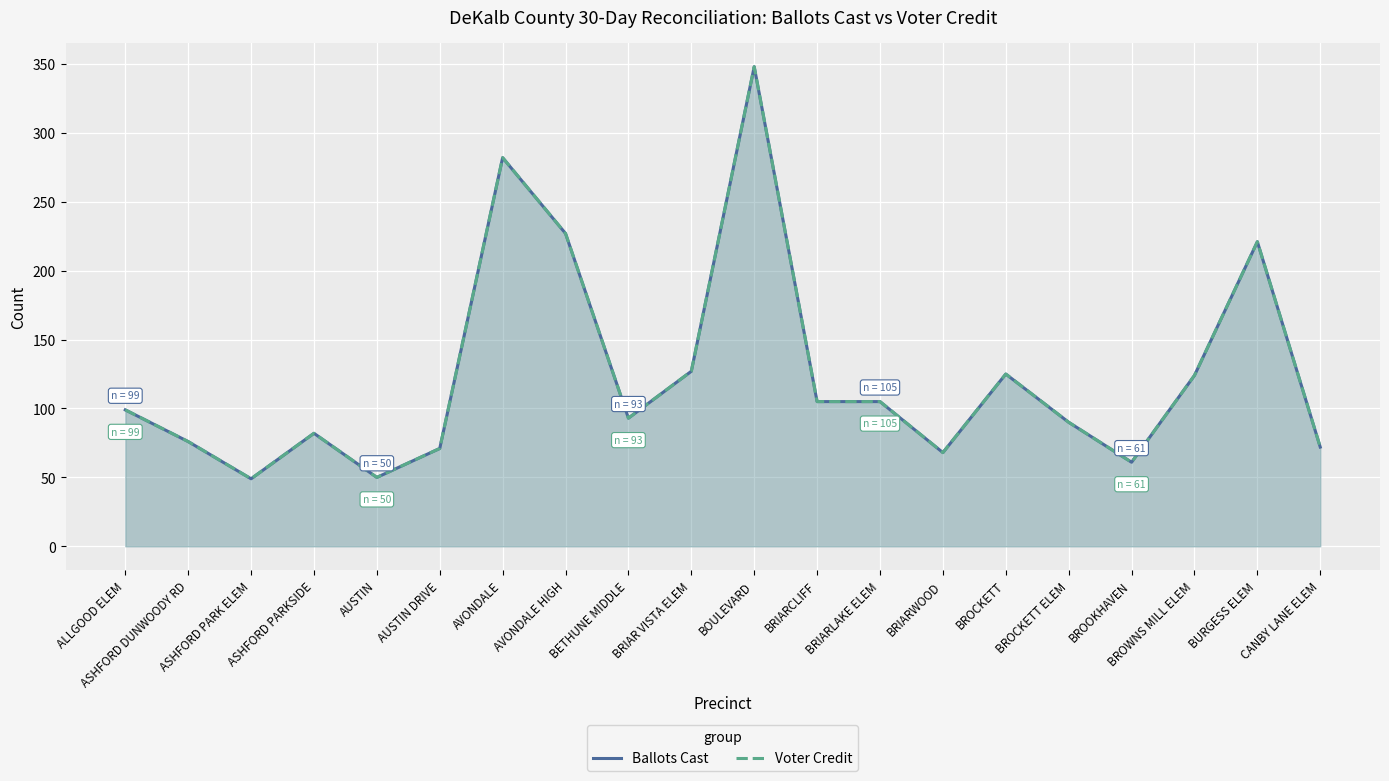

The value of Voter Credit at CANBY LANE ELEM is 72. True or false?

True